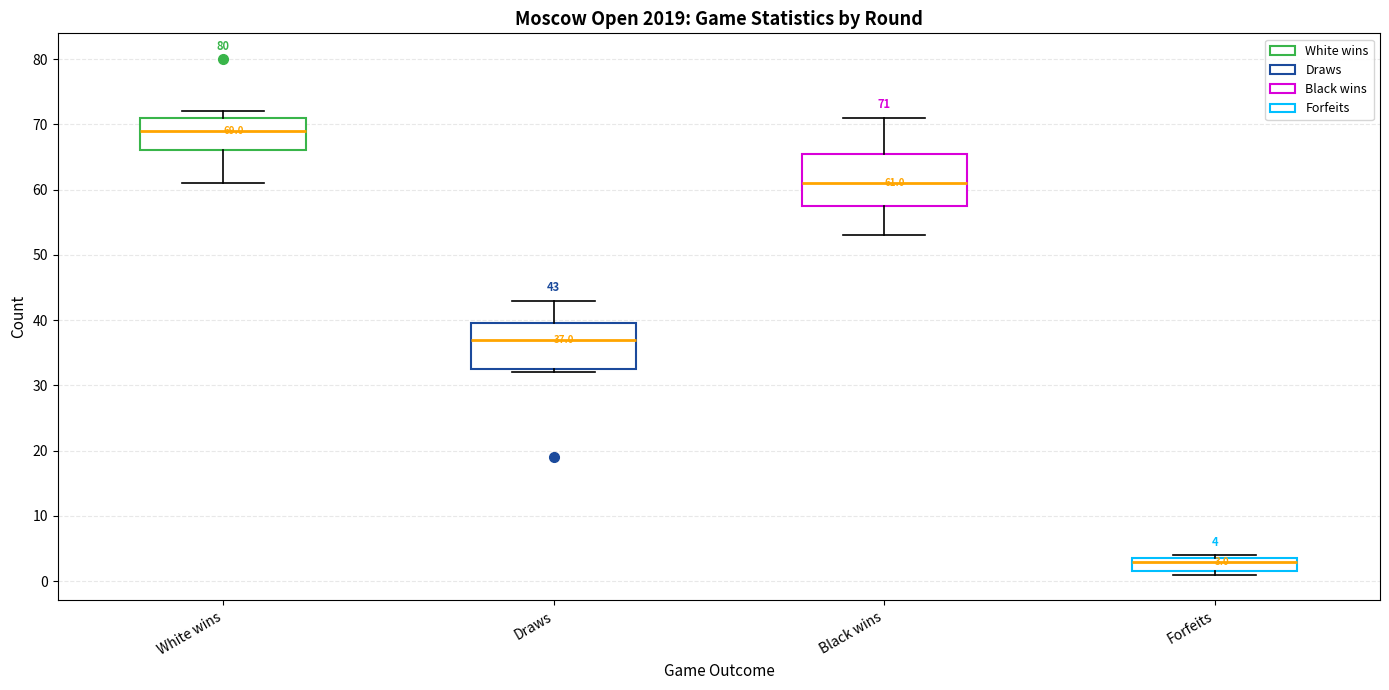

Which box's median line is the lowest?

Forfeits